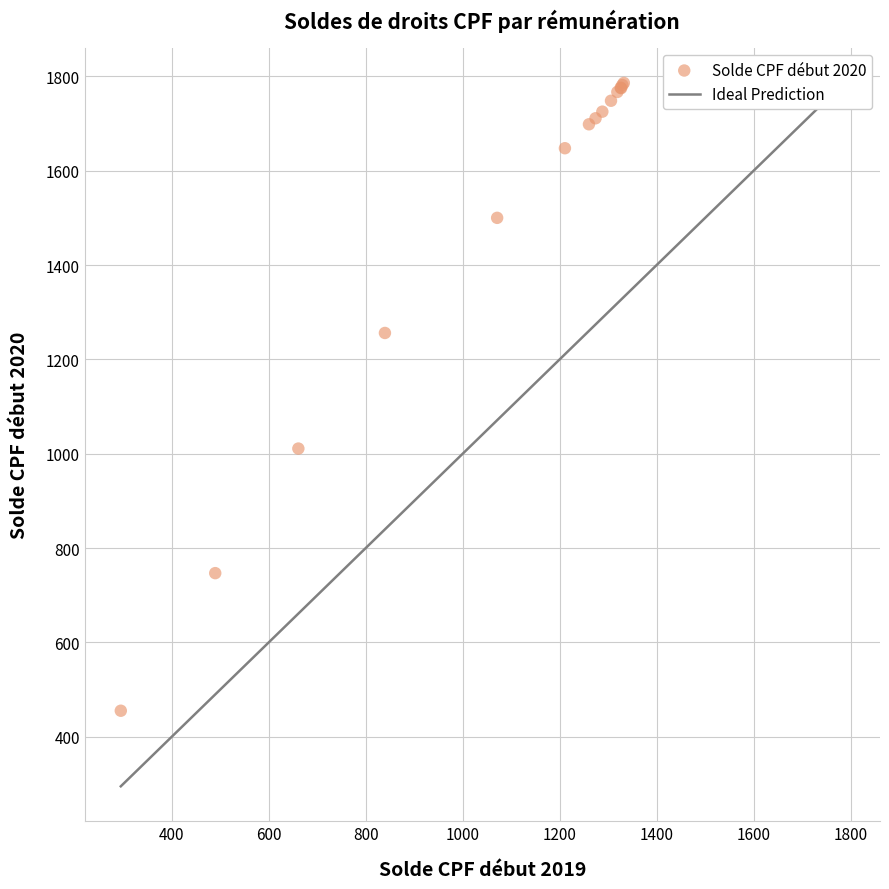

What Y value in the scatter plot is closest to 1120?

1010.9